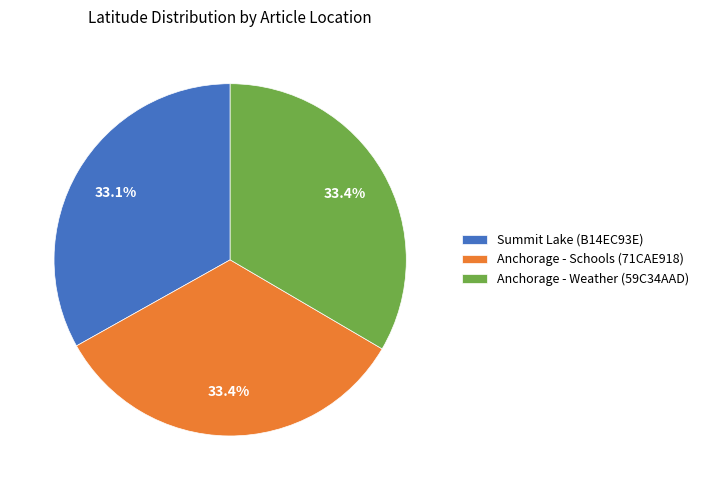

Approximately how many times larger is the value at Anchorage - Weather (59C34AAD) compared to Summit Lake (B14EC93E)?

1.0